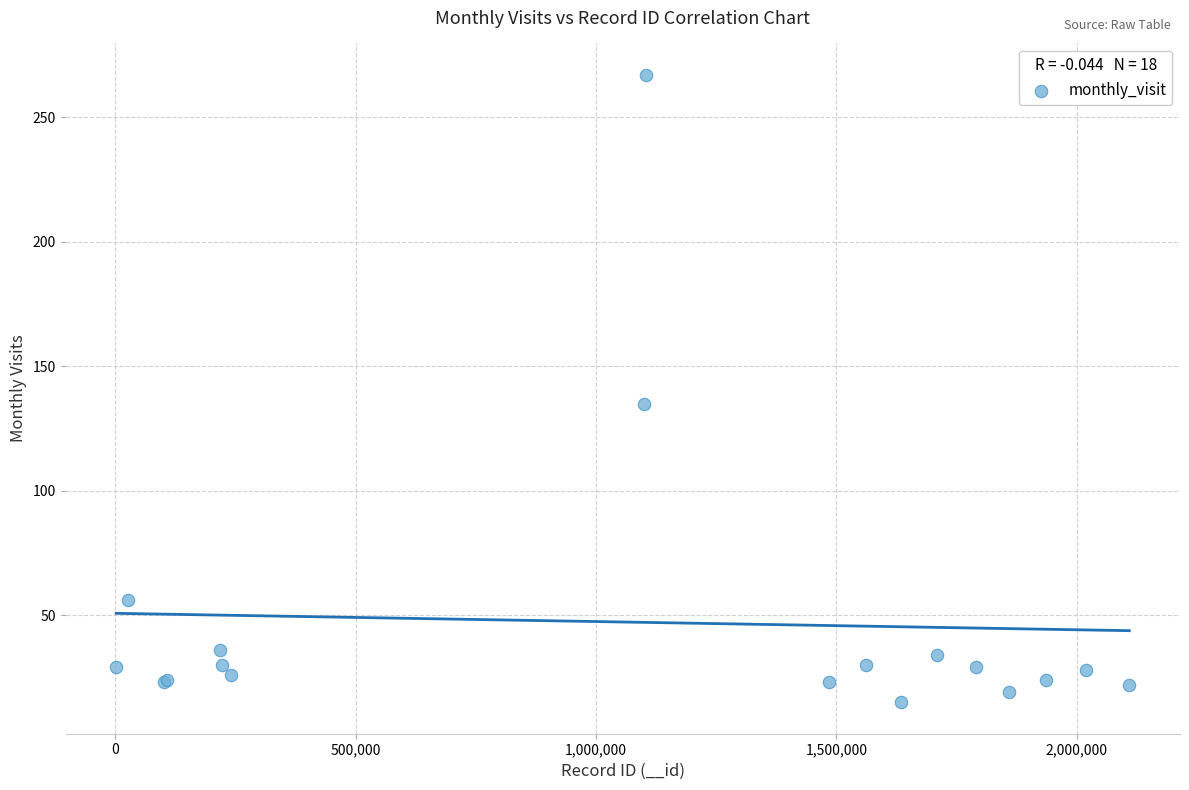

What Y value in the scatter plot is closest to 141?

135